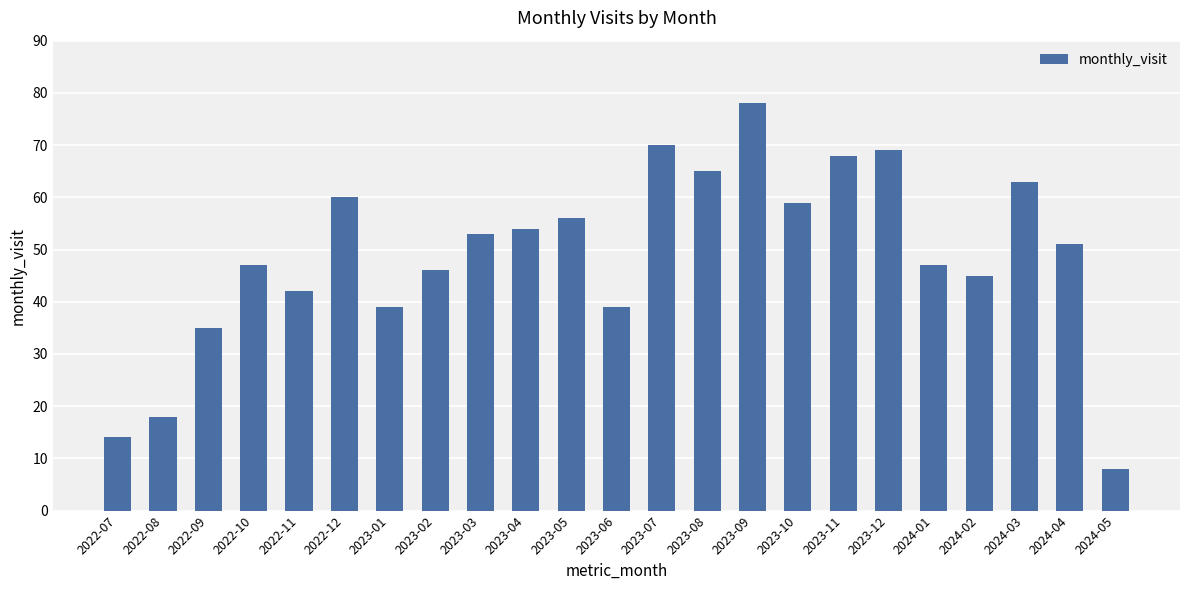

What is the approximate value at 2023-05, to the nearest 10?

60